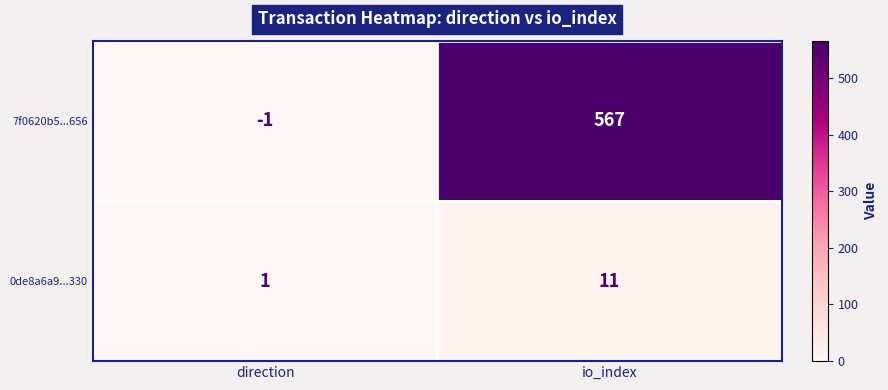

Reading right to left, list all the values displayed in this chart.

7f0620b5...656: 567	-1
0de8a6a9...330: 11	1